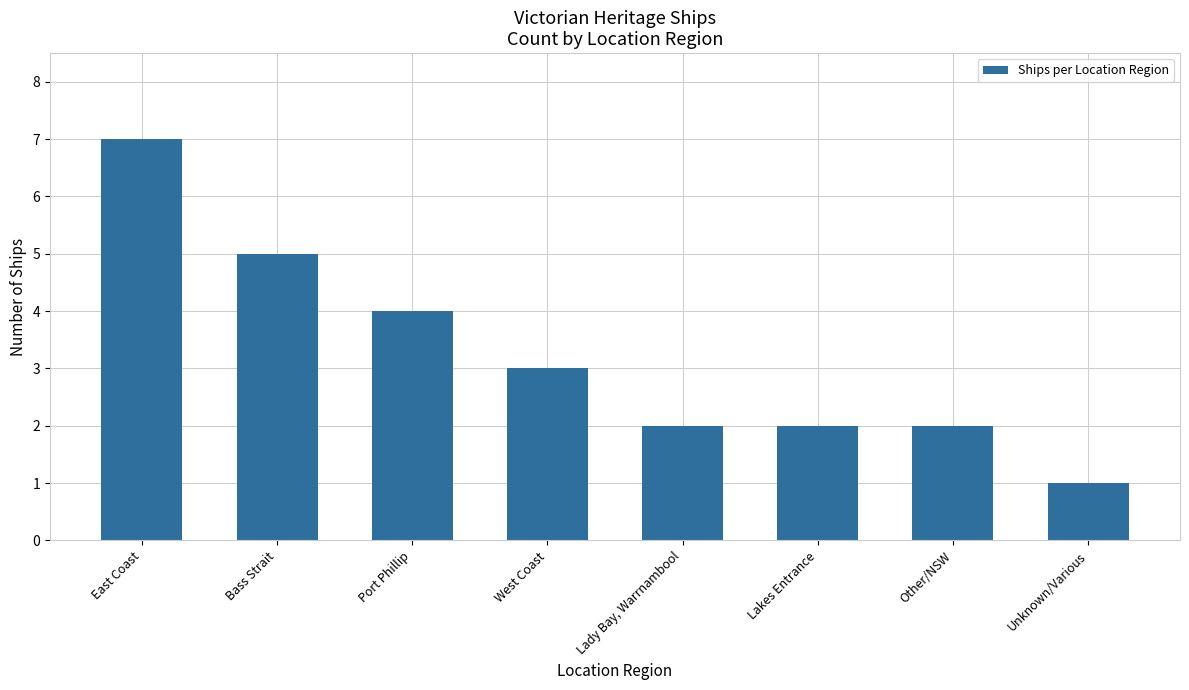

What is the average value?

3